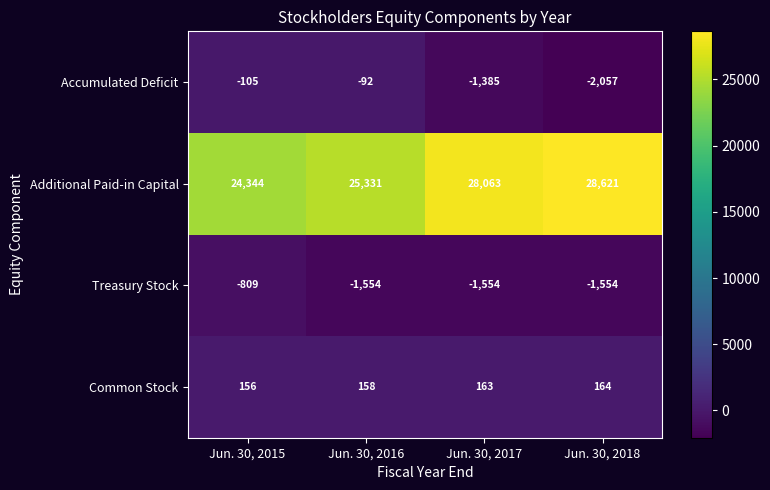

What is the sum of the Accumulated Deficit values at Jun. 30, 2017 and Jun. 30, 2015?

-1490